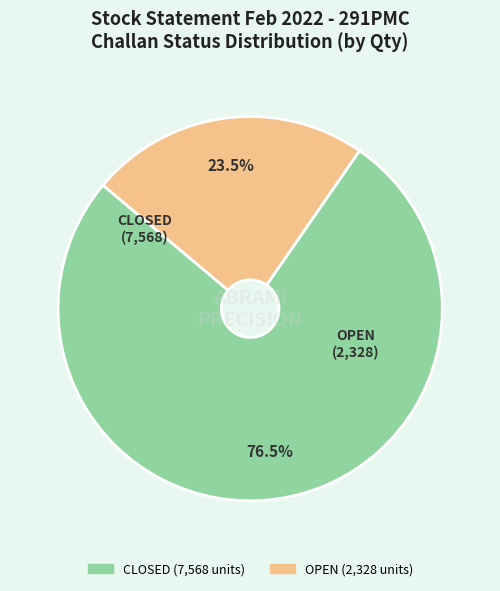

Does OPEN represent more than half of the total?

No